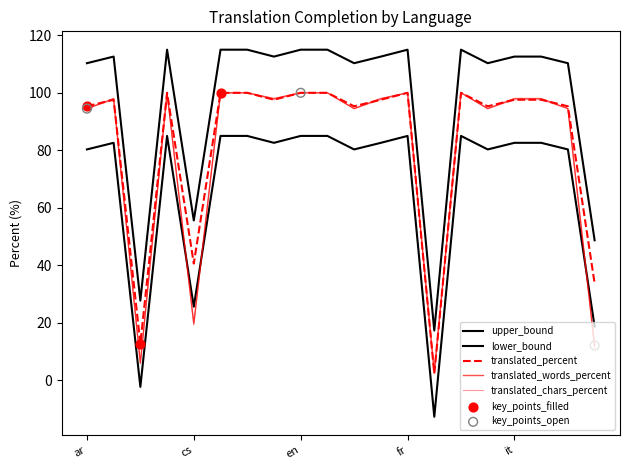

How many lines are shown in the chart?

5